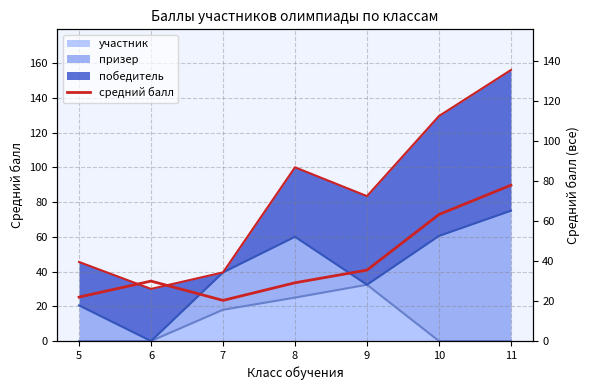

Where is the data nearest to the value 49?

9